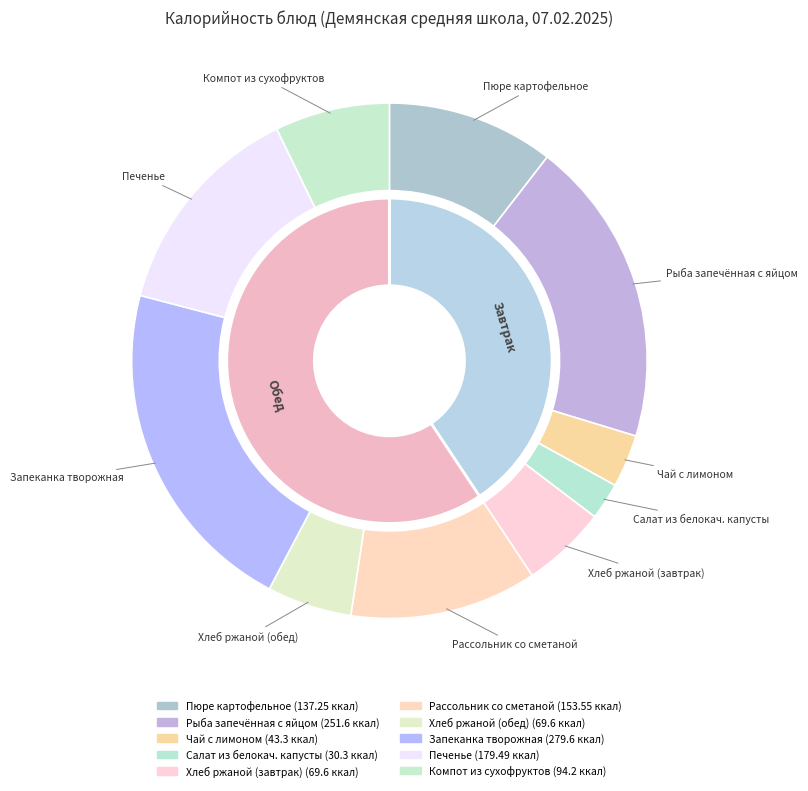

To the nearest percent, what is the difference between the largest and smallest slice percentages?

19%